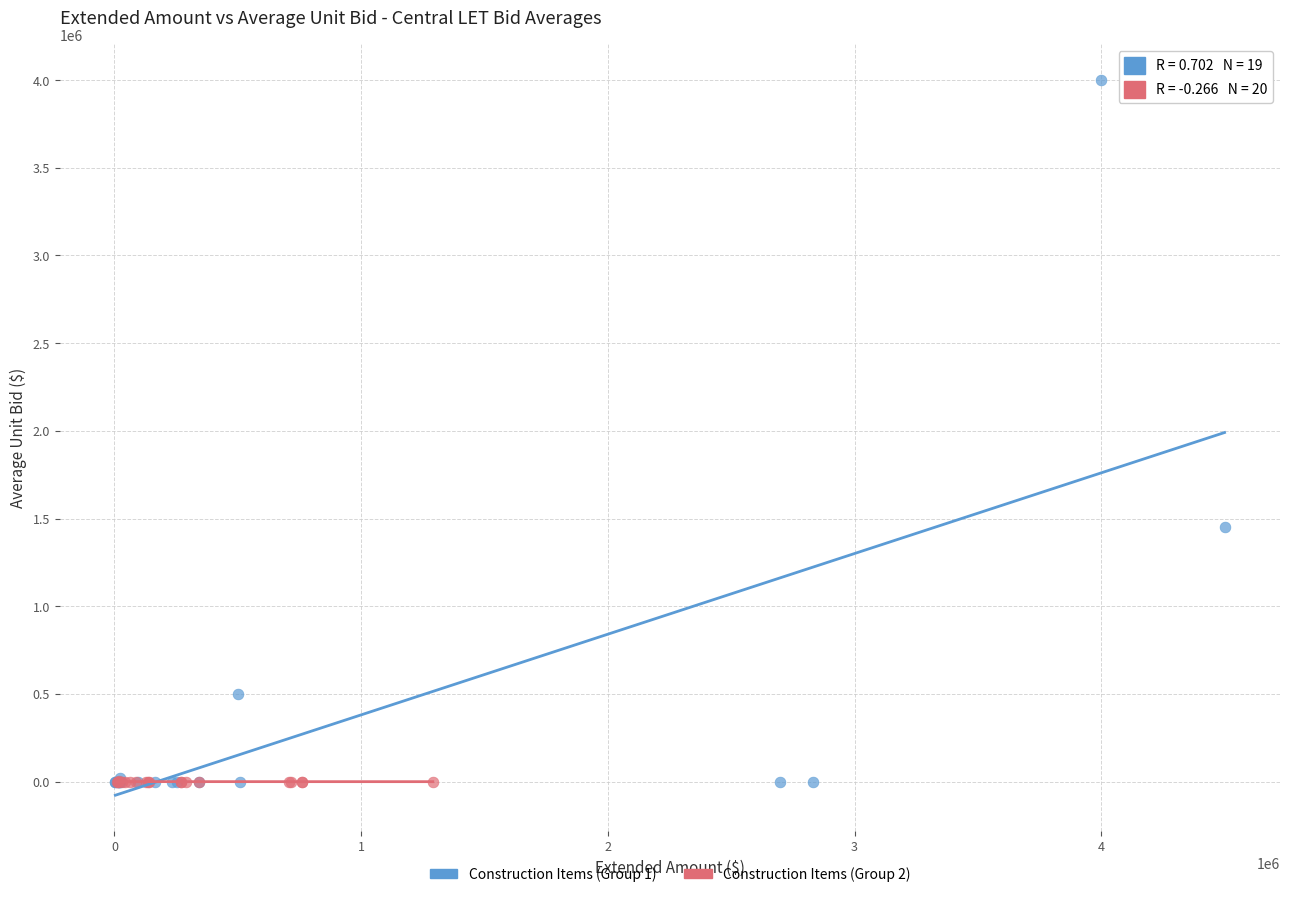

Which series has the widest spread of Y values?

Construction Items (Group 1)